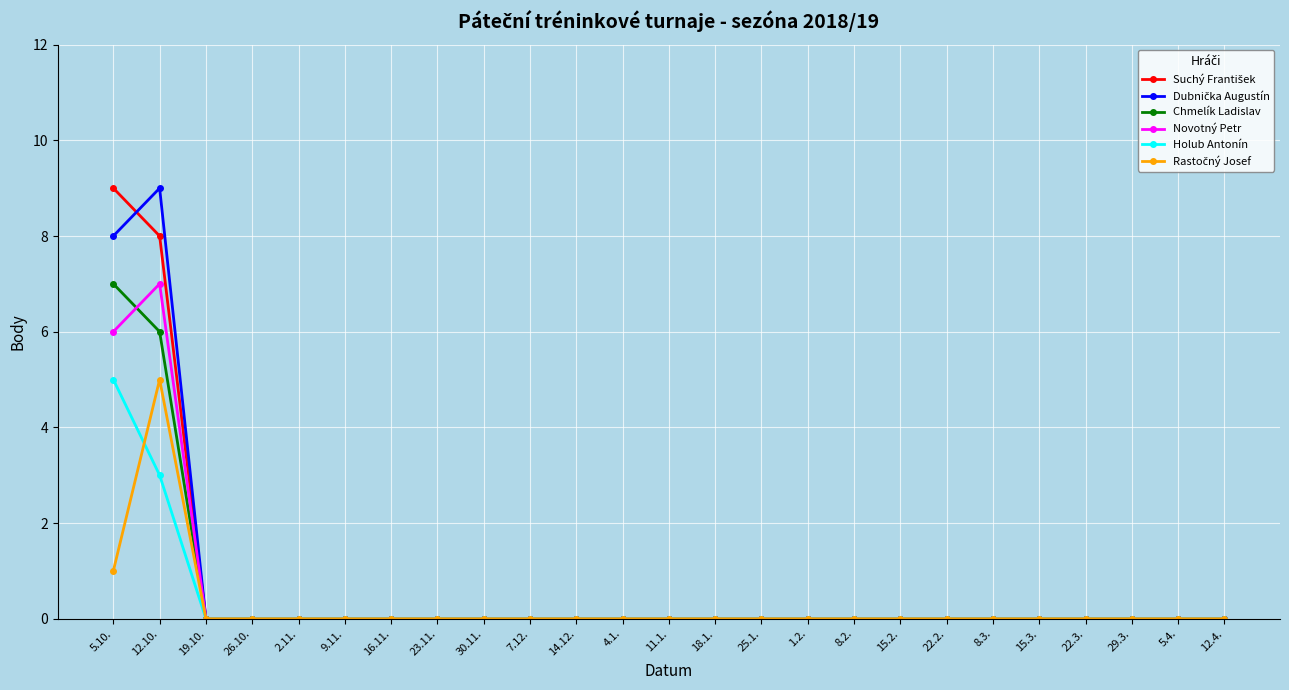

What position from the left is 18.1.?

14